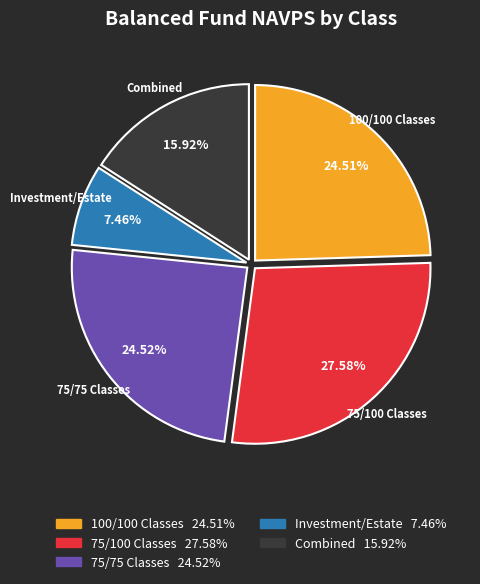

Does any single category account for the majority?

No